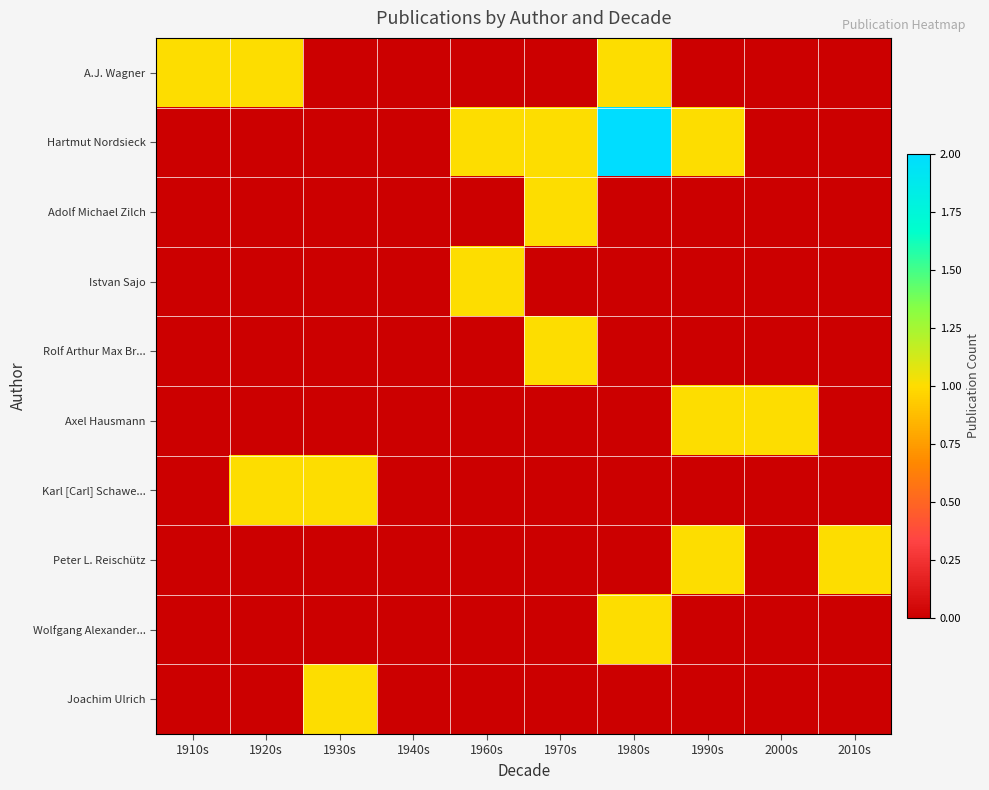

What is the difference between the highest and lowest values at 1920s?

1